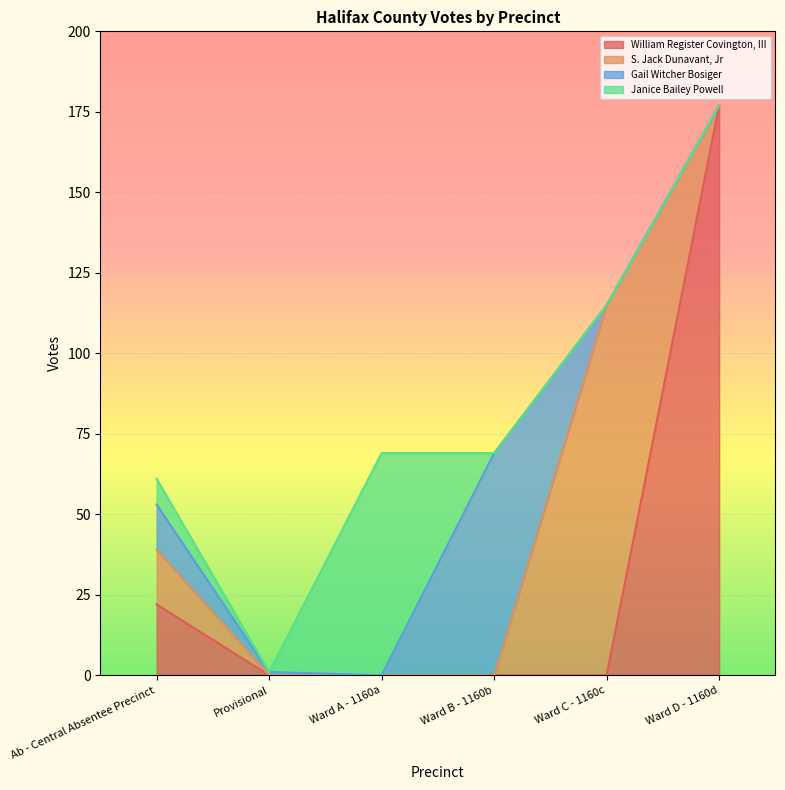

What is the maximum value for William Register Covington, III?

177